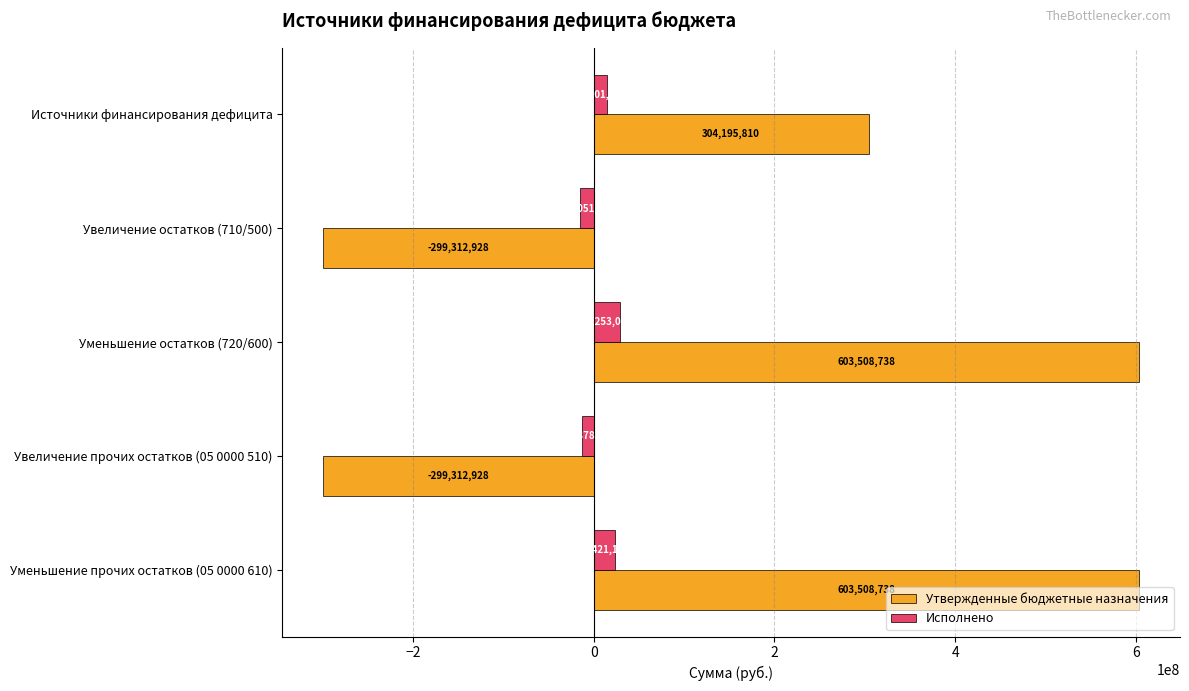

Which series has the largest total across all categories?

Утвержденные бюджетные назначения